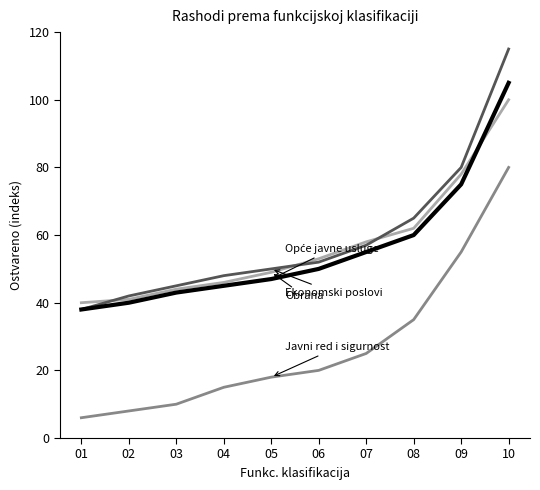

What is the minimum value shown in the chart?

6